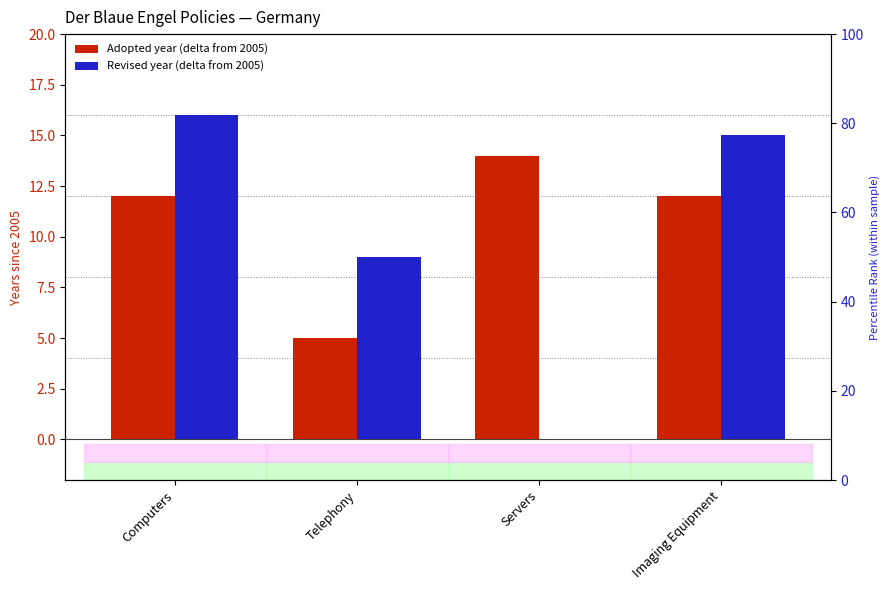

What is the approximate value of Adopted at Computers?

12